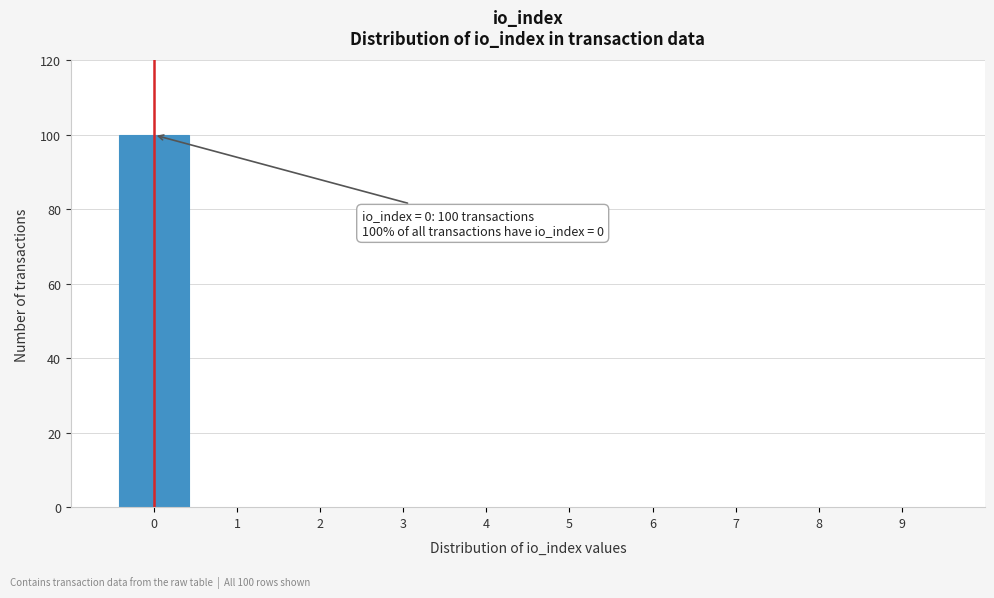

Which range on the x-axis has the tallest bar?

-0.5 to 0.5